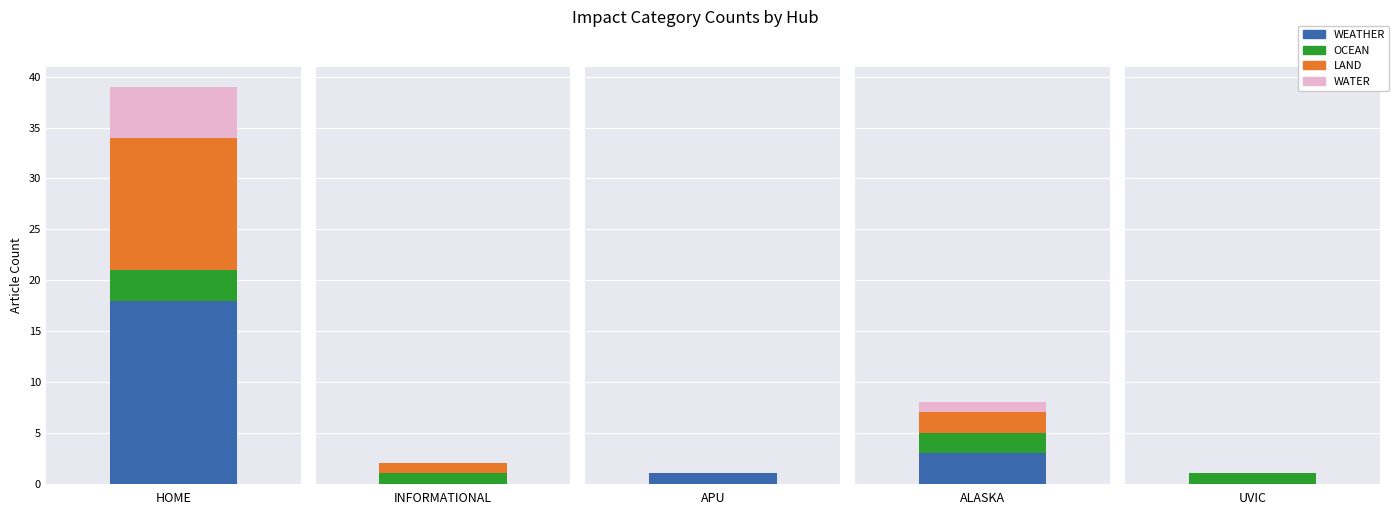

Rank the series at APU from lowest to highest value.

OCEAN, LAND, WATER, WEATHER